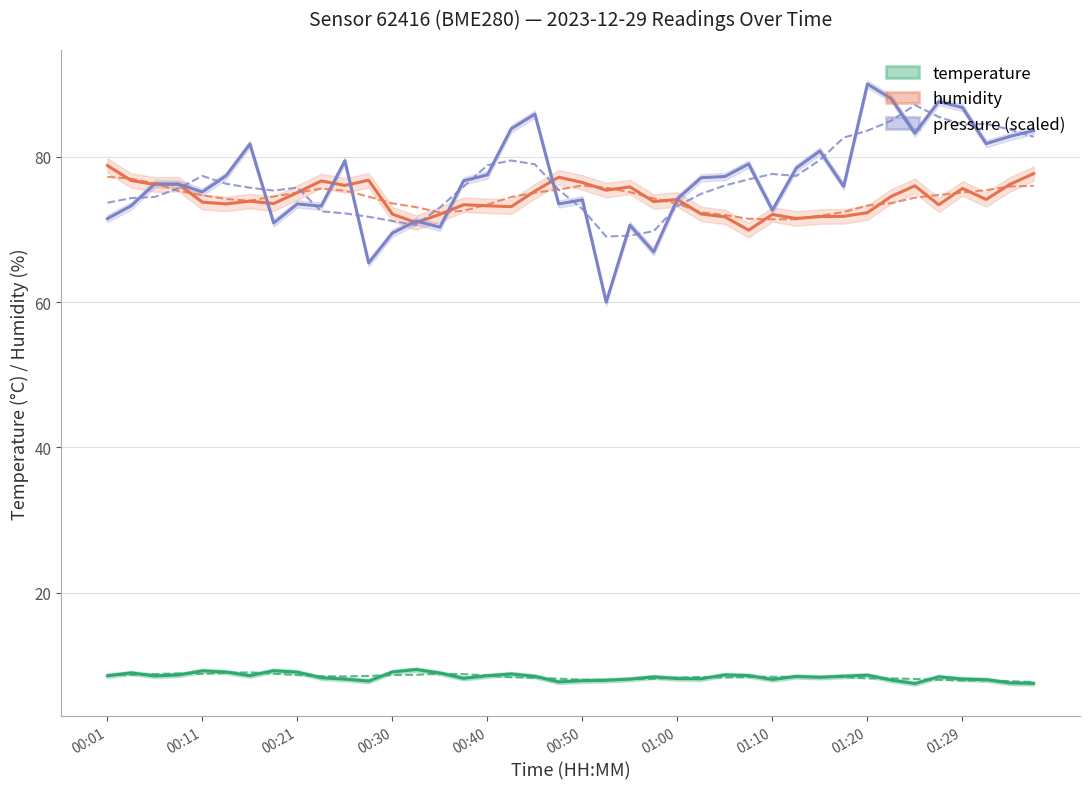

Does the chart have visible grid lines?

Yes